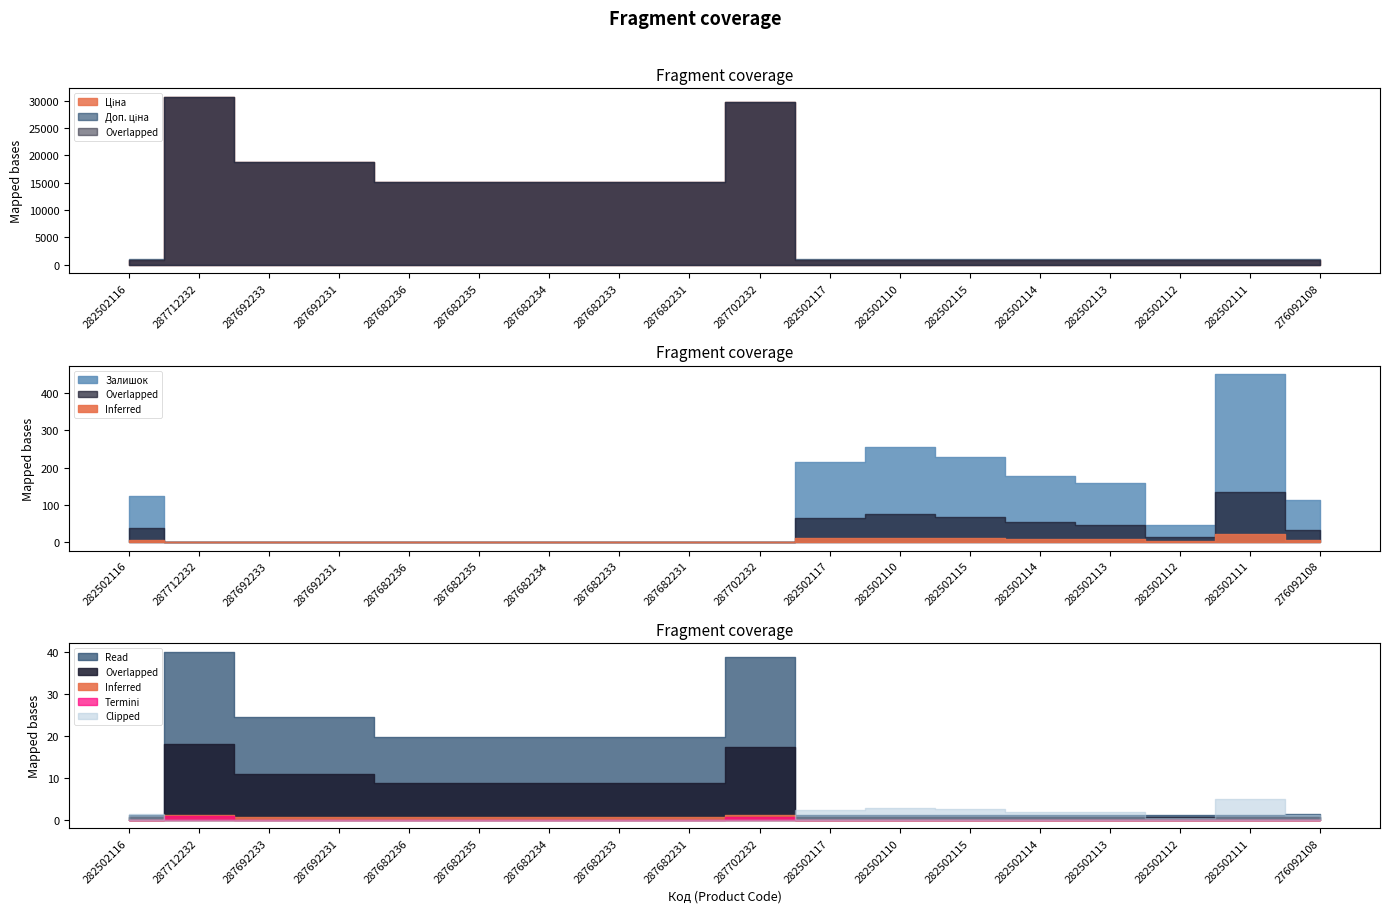

True or false: Залишок and Доп. ціна intersect in this chart.

False